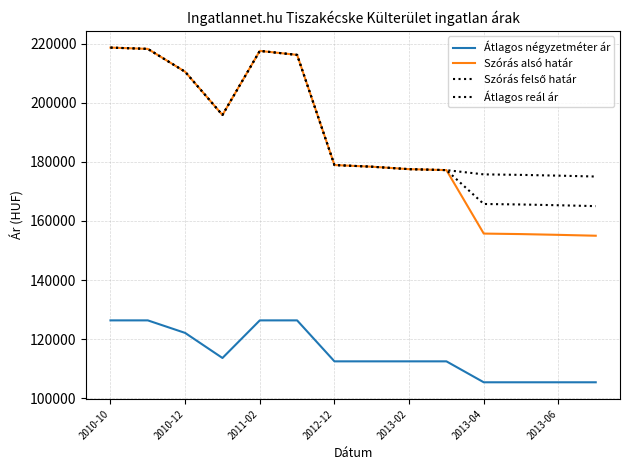

What is the average value of the Szórás felső határ series?

192200